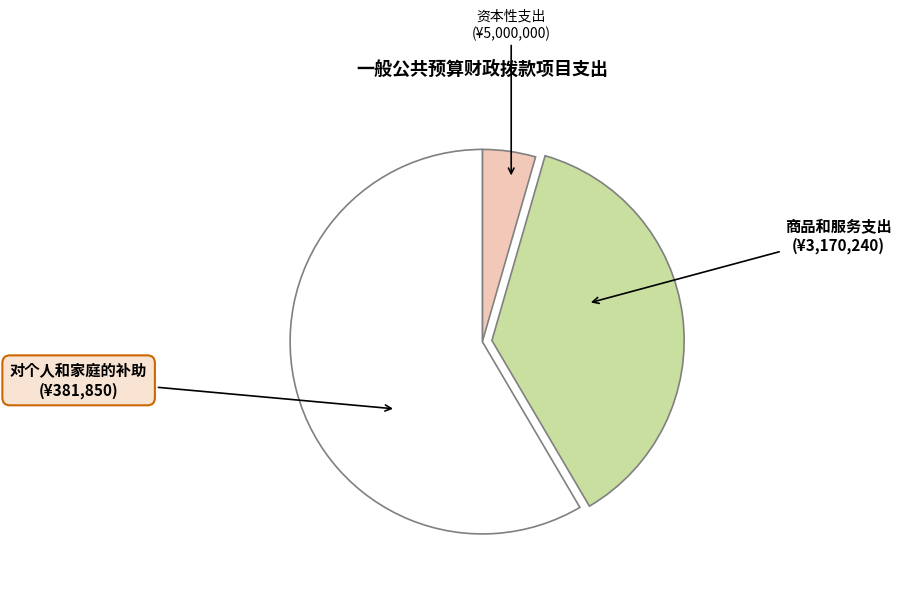

Is the sum of 对个人和家庭的补助 and 资本性支出 greater than half?

Yes